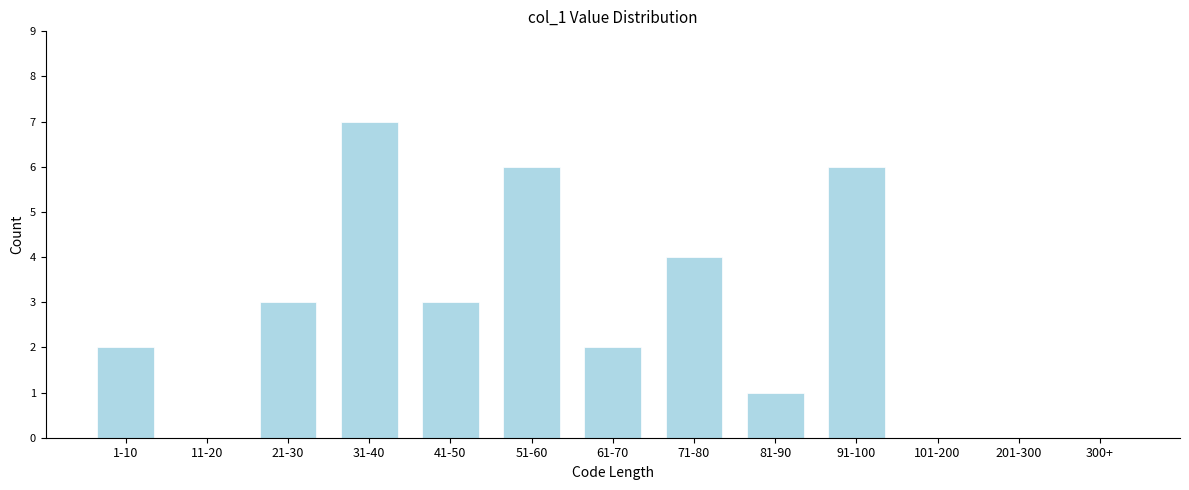

Reading right to left, transcribe all the data shown in this chart.

300+=0	201-300=0	101-200=0	91-100=6	81-90=1	71-80=4	61-70=2	51-60=6	41-50=3	31-40=7	21-30=3	11-20=0	1-10=2